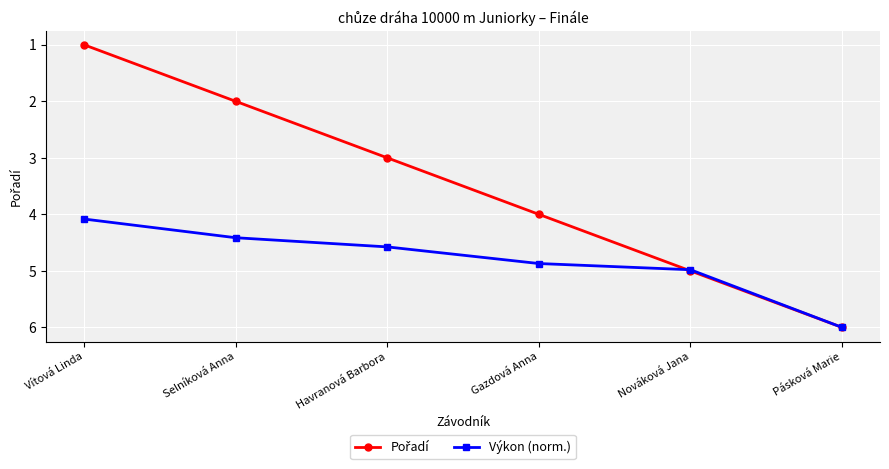

Which category has the highest value in the Výkon (norm.) series?

Pásková Marie